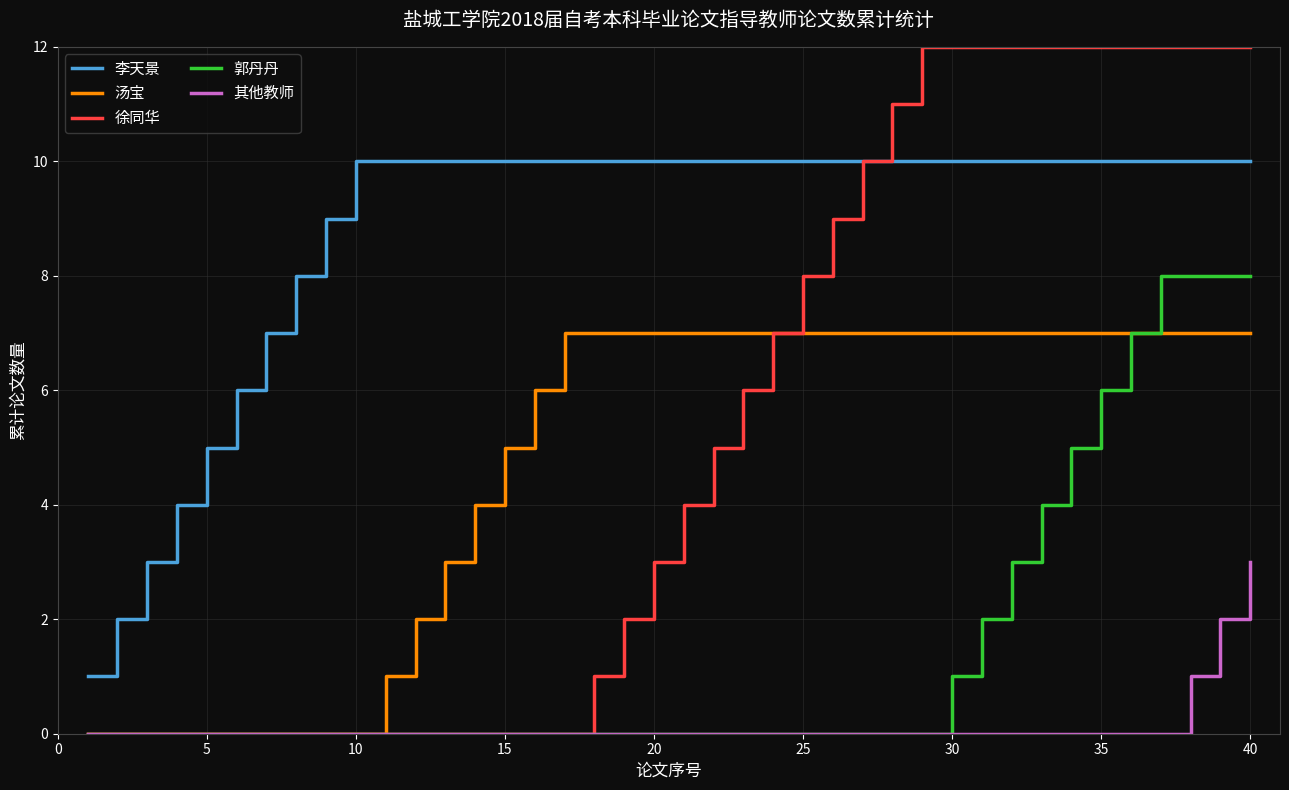

Reading left to right, list all the values displayed in this chart.

李天景: 1	2	3	4	5	6	7	8	9	10	10	10	10	10	10	10	10	10	10	10	10	10	10	10	10	10	10	10	10	10	10	10	10	10	10	10	10	10	10	10
汤宝: 0	0	0	0	0	0	0	0	0	0	1	2	3	4	5	6	7	7	7	7	7	7	7	7	7	7	7	7	7	7	7	7	7	7	7	7	7	7	7	7
徐同华: 0	0	0	0	0	0	0	0	0	0	0	0	0	0	0	0	0	1	2	3	4	5	6	7	8	9	10	11	12	12	12	12	12	12	12	12	12	12	12	12
郭丹丹: 0	0	0	0	0	0	0	0	0	0	0	0	0	0	0	0	0	0	0	0	0	0	0	0	0	0	0	0	0	1	2	3	4	5	6	7	8	8	8	8
其他教师: 0	0	0	0	0	0	0	0	0	0	0	0	0	0	0	0	0	0	0	0	0	0	0	0	0	0	0	0	0	0	0	0	0	0	0	0	0	1	2	3